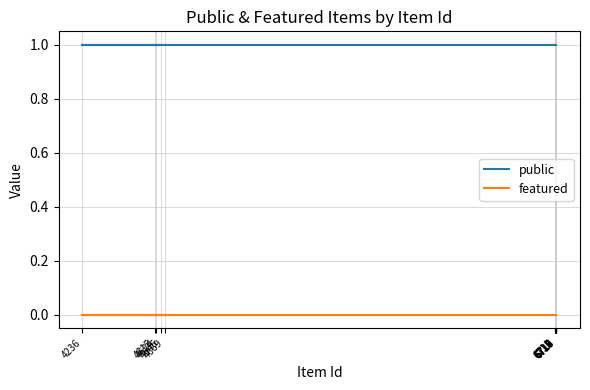

At how many categories does at least one series exceed 0?

12